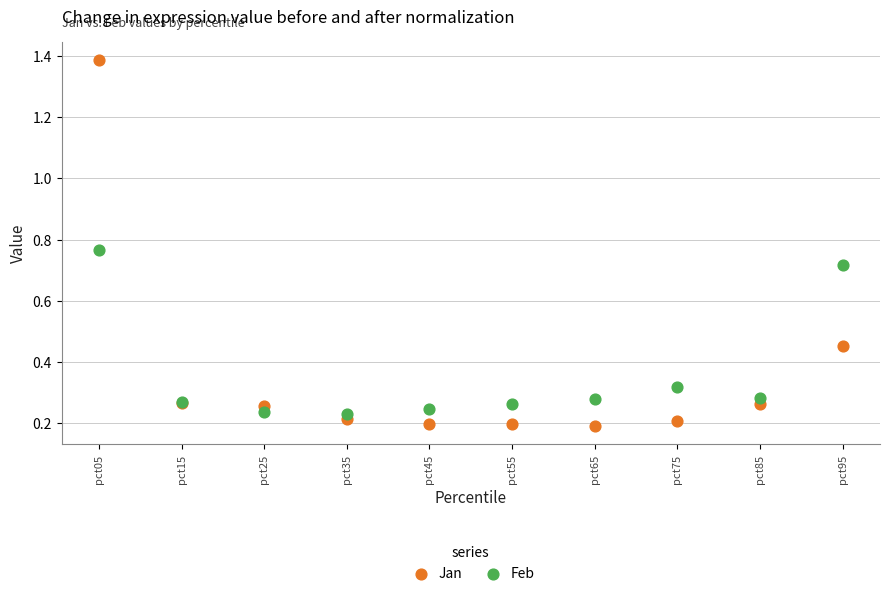

Which series reaches the minimum Y coordinate?

Jan